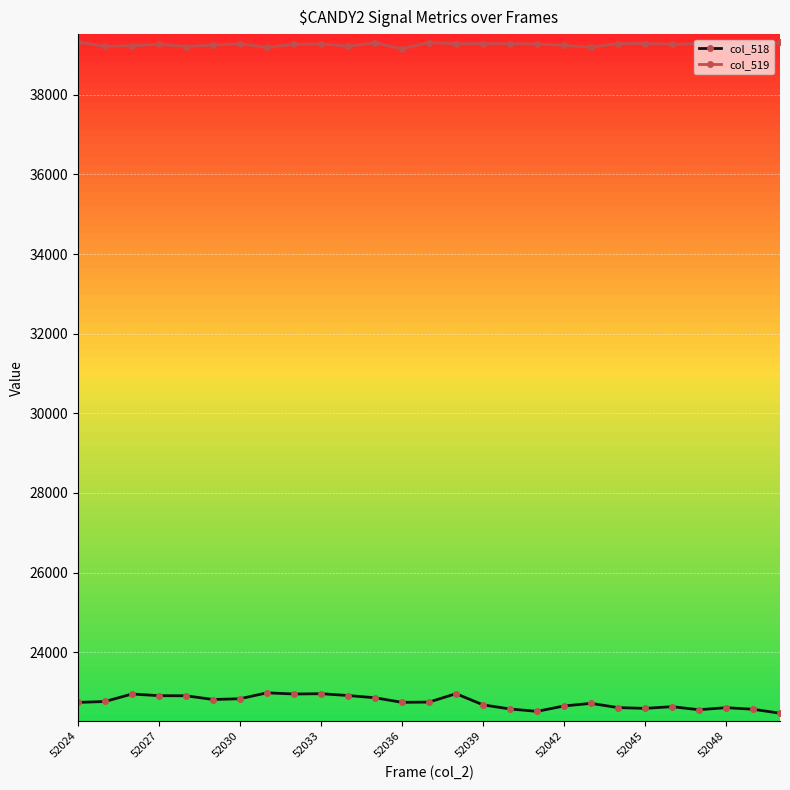

Which series has the largest total across all categories?

col_519